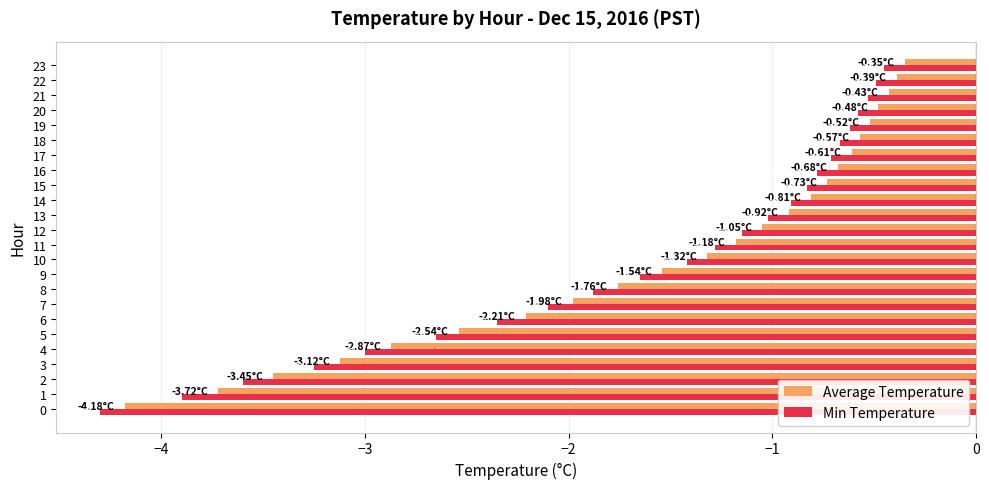

Which label corresponds to the smallest value in the chart?

0